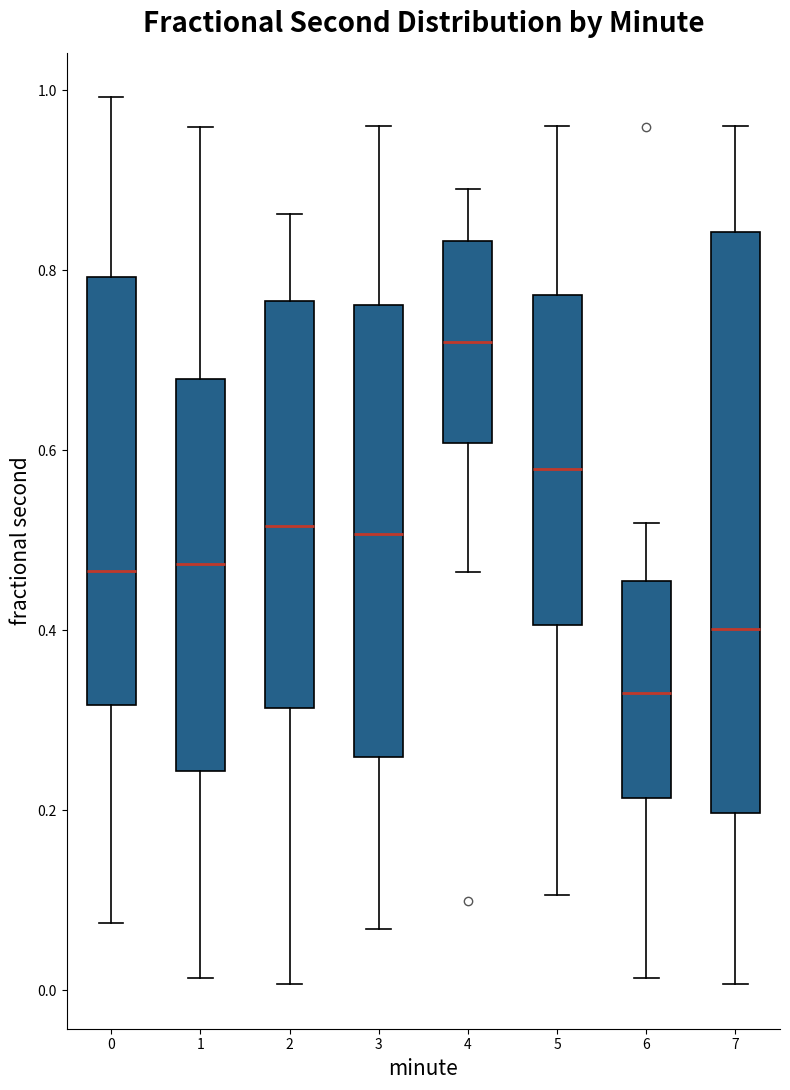

Where is the upper edge of the box at x = 4 on the y-axis? The values are not printed on the chart, so give them approximately, as read against the axis.

0.84